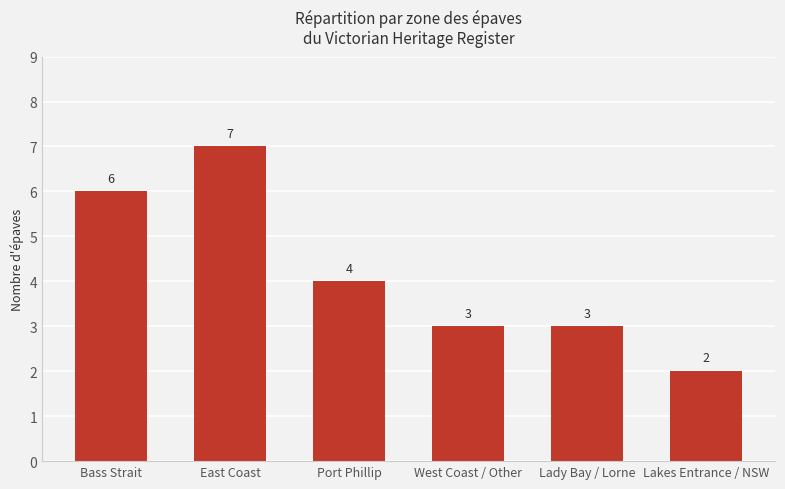

What is the change in value from Port Phillip to Lakes Entrance / NSW?

-2